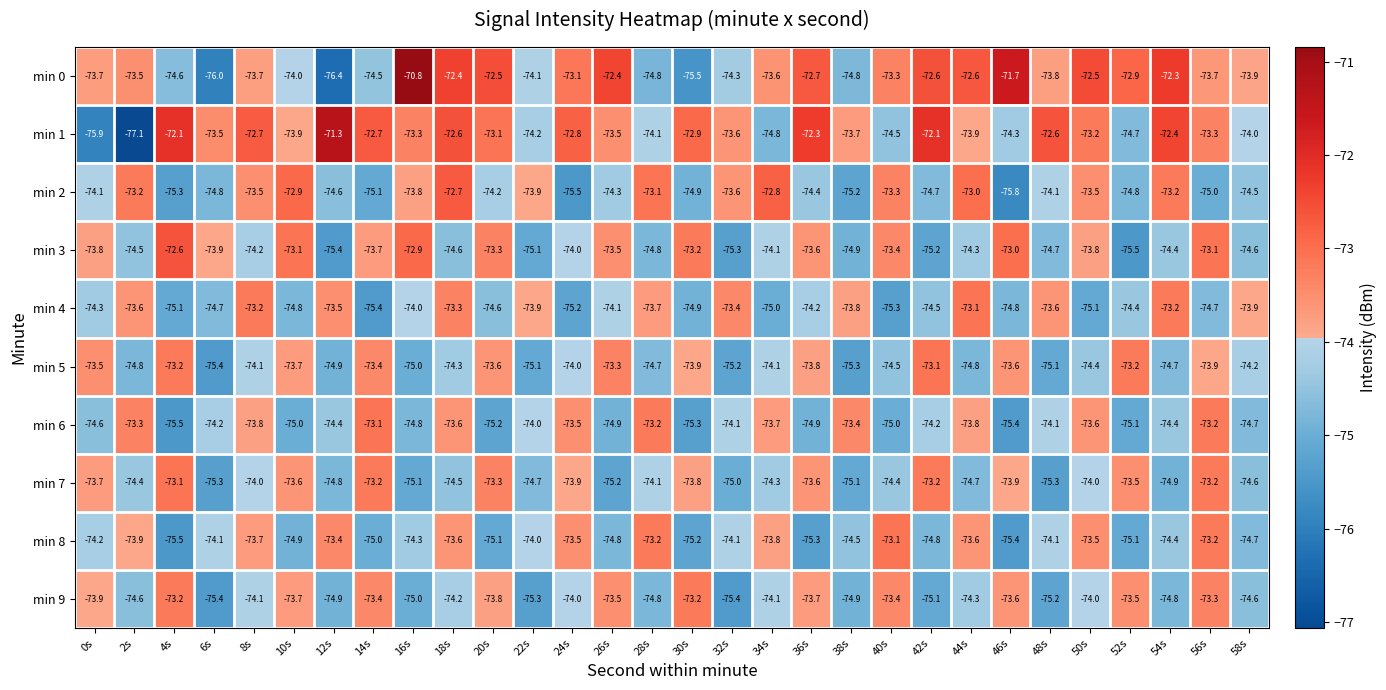

What is the approximate value of min 5 at 44s?

-74.8